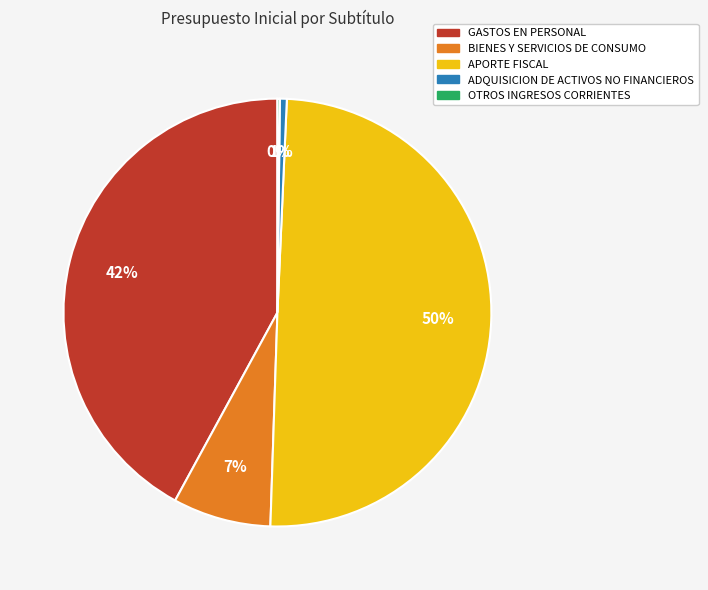

Is GASTOS EN PERSONAL the majority of the pie?

No